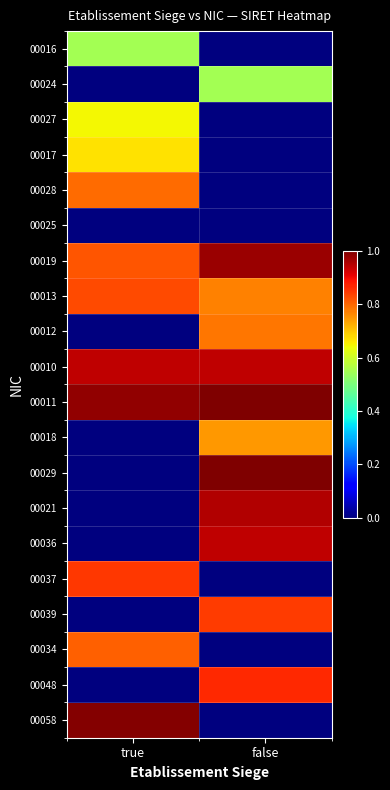

Reading left to right, what are all the values shown in this chart?

00016: true=0.5	false=0.0
00024: true=0.0	false=0.5
00027: true=0.6	false=0.0
00017: true=0.7	false=0.0
00028: true=0.8	false=0.0
00025: true=0.0	false=0.0
00019: true=0.8	false=1.0
00013: true=0.8	false=0.8
00012: true=0.0	false=0.8
00010: true=0.9	false=0.9
00011: true=1.0	false=1.0
00018: true=0.0	false=0.7
00029: true=0.0	false=1.0
00021: true=0.0	false=1.0
00036: true=0.0	false=0.9
00037: true=0.9	false=0.0
00039: true=0.0	false=0.8
00034: true=0.8	false=0.0
00048: true=0.0	false=0.9
00058: true=1.0	false=0.0